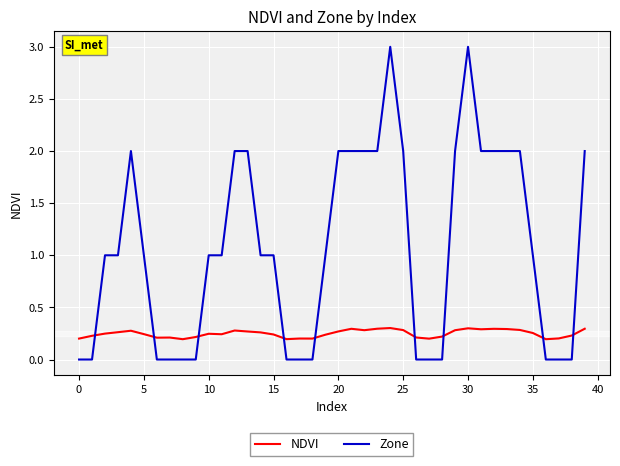

Which series ends up on top after the final intersection of Zone and NDVI?

Zone